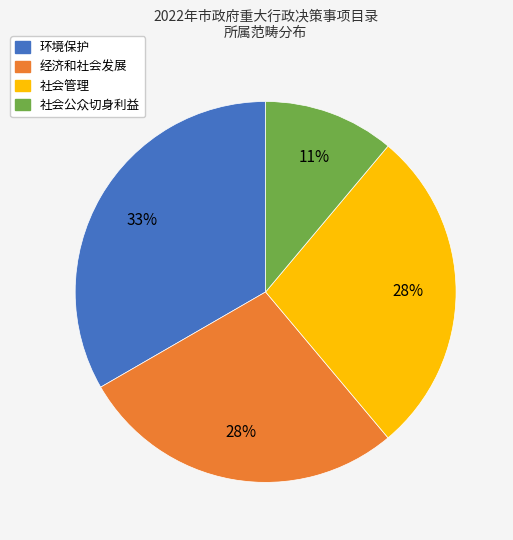

Approximately how many times larger is the value at 社会管理 compared to 社会公众切身利益?

2.5